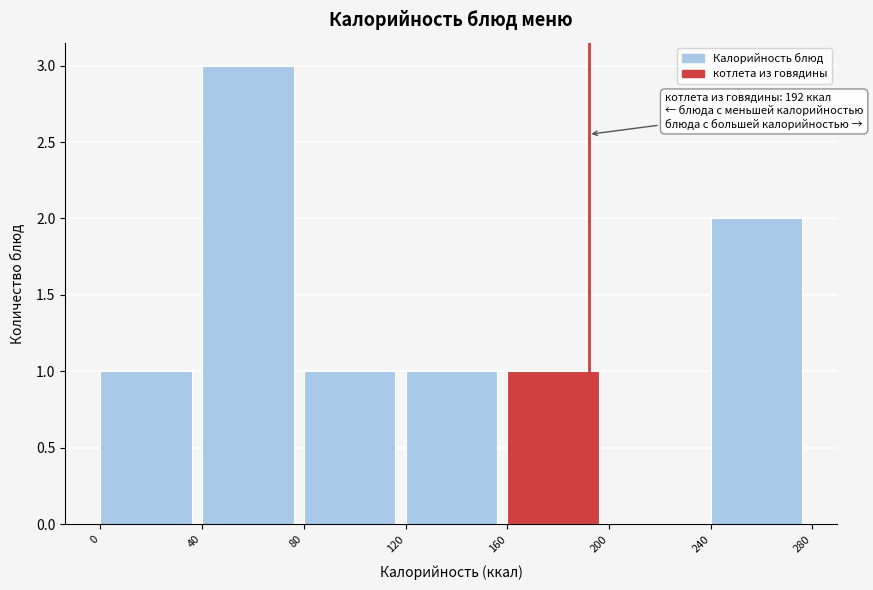

Over which range of the x-axis is the bar tallest?

40 to 80